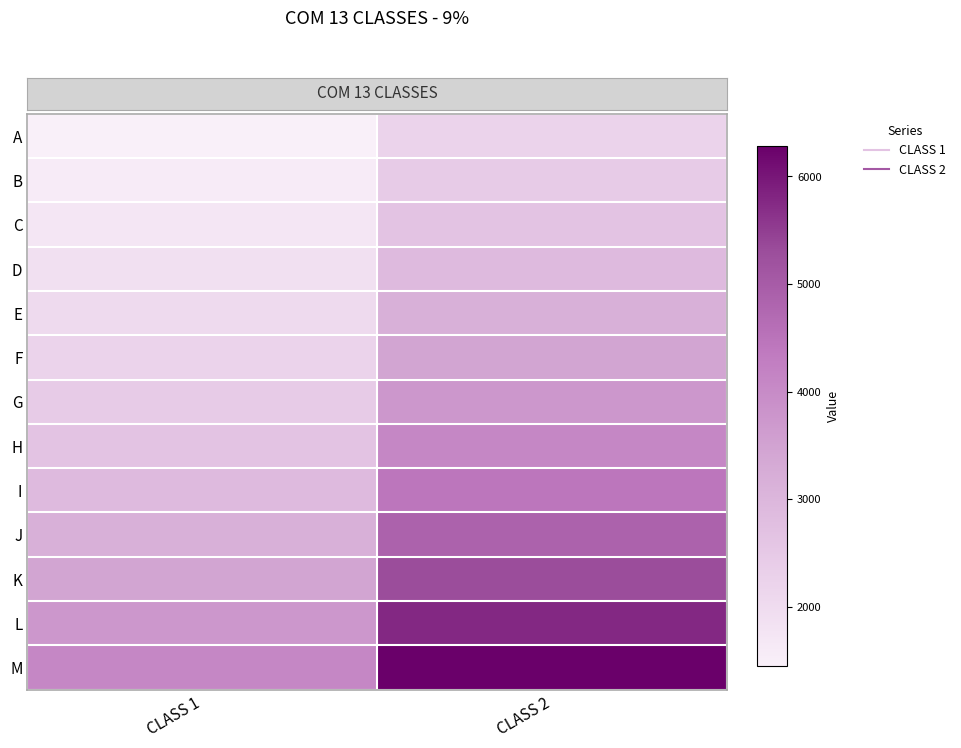

Reading right to left, what are all the values shown in this chart?

A: CLASS 2=2234.0	CLASS 1=1452.8
B: CLASS 2=2435.0	CLASS 1=1583.5
C: CLASS 2=2654.2	CLASS 1=1726.0
D: CLASS 2=2893.1	CLASS 1=1881.4
E: CLASS 2=3153.4	CLASS 1=2050.7
F: CLASS 2=3437.3	CLASS 1=2235.3
G: CLASS 2=3746.6	CLASS 1=2436.4
H: CLASS 2=4083.8	CLASS 1=2655.7
I: CLASS 2=4451.3	CLASS 1=2894.7
J: CLASS 2=4852.0	CLASS 1=3155.2
K: CLASS 2=5288.6	CLASS 1=3439.2
L: CLASS 2=5764.6	CLASS 1=3748.7
M: CLASS 2=6283.4	CLASS 1=4086.1